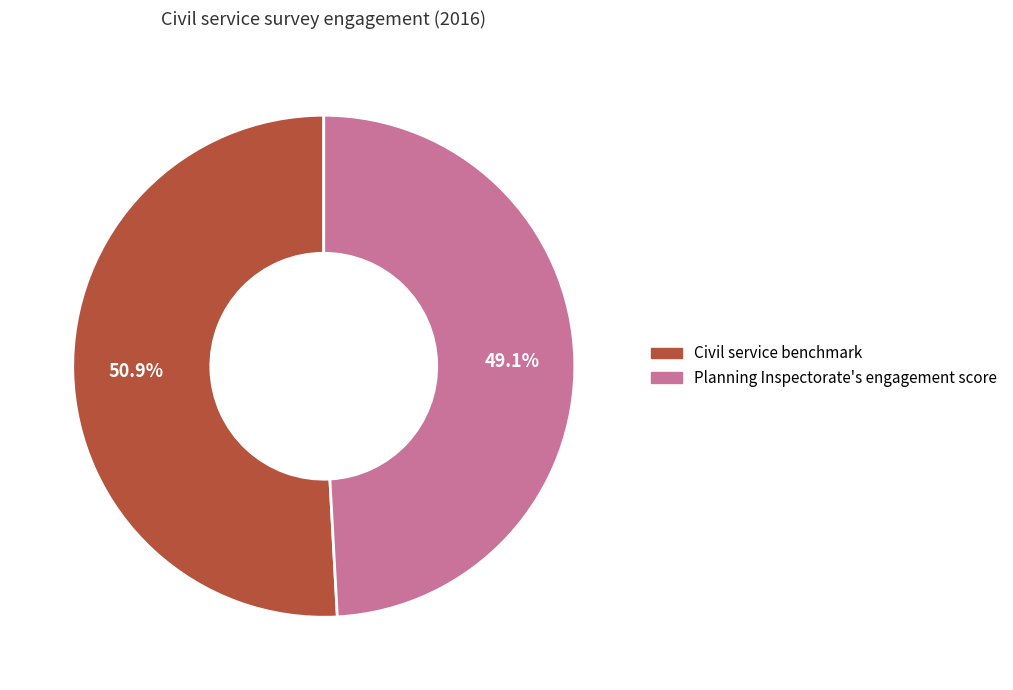

How many segments does this pie chart have?

2